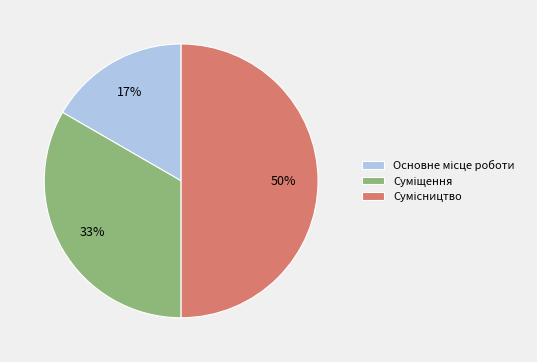

To the nearest percent, what is the average slice percentage?

33%